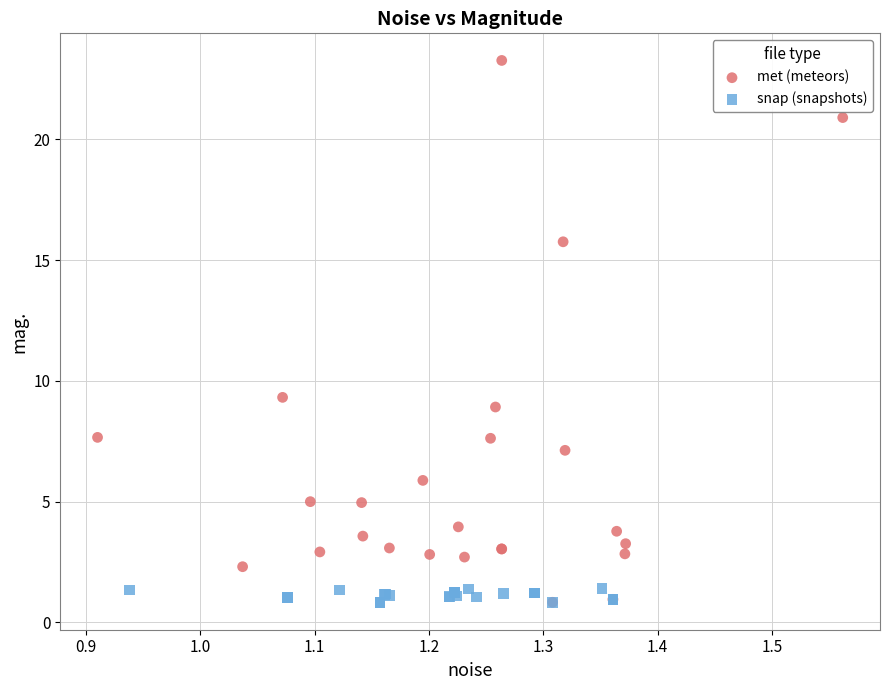

Which series contains the highest Y value?

met (meteors)